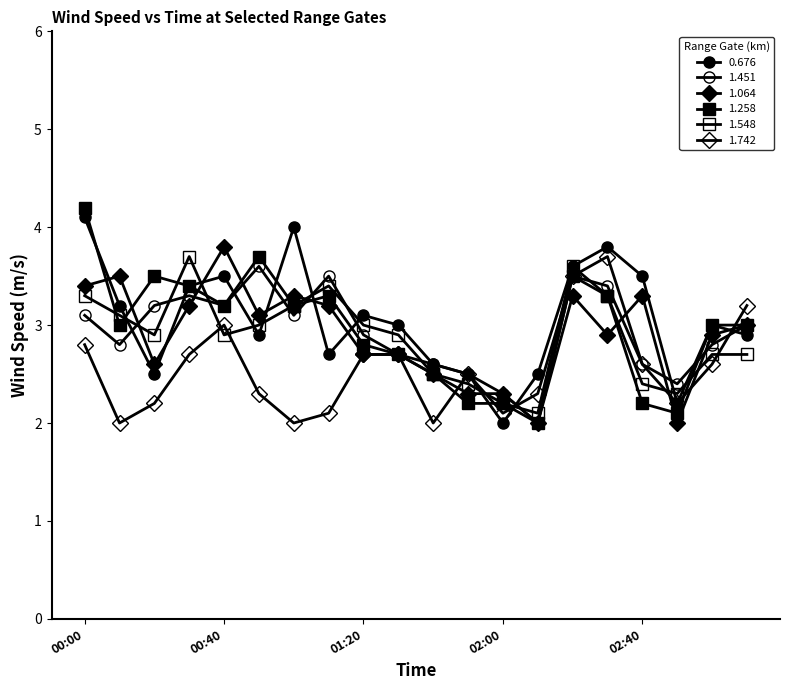

Count the number of data series in this chart.

6